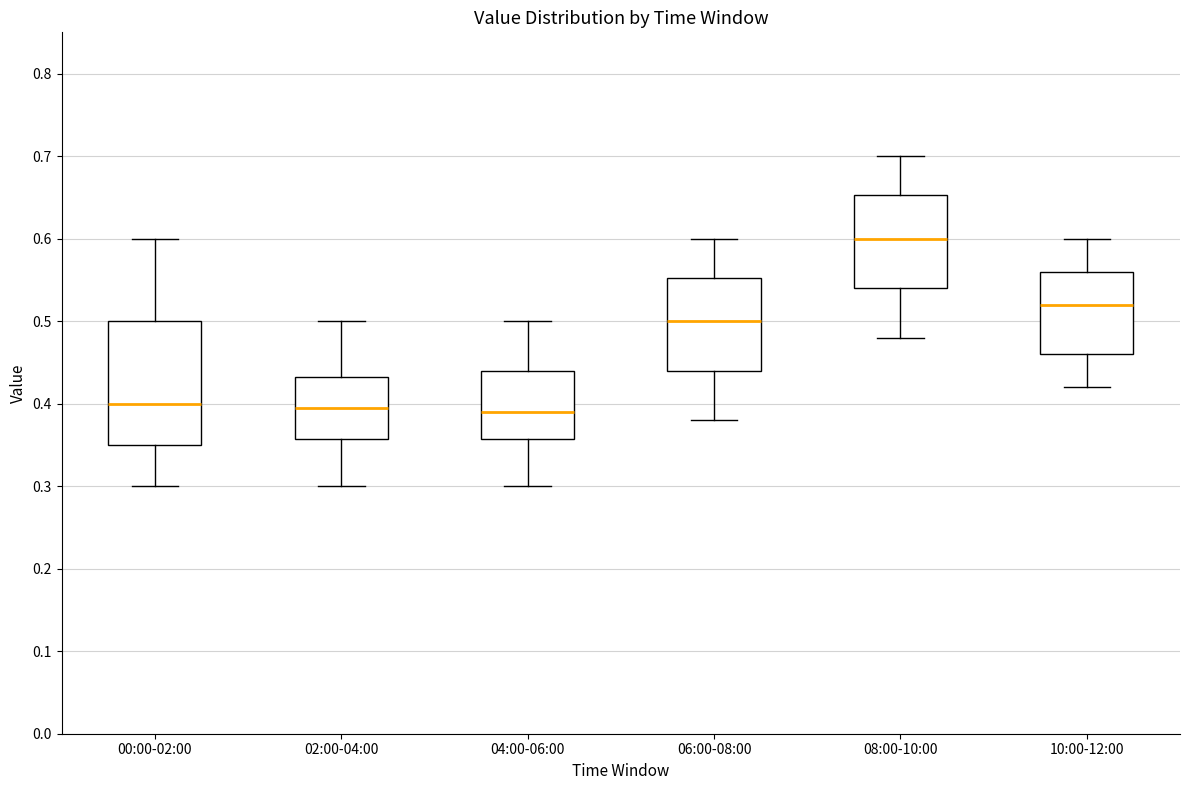

Where does the upper whisker of the box for 02:00-04:00 end on the y-axis? The values are not printed on the chart, so give them approximately, as read against the axis.

0.50